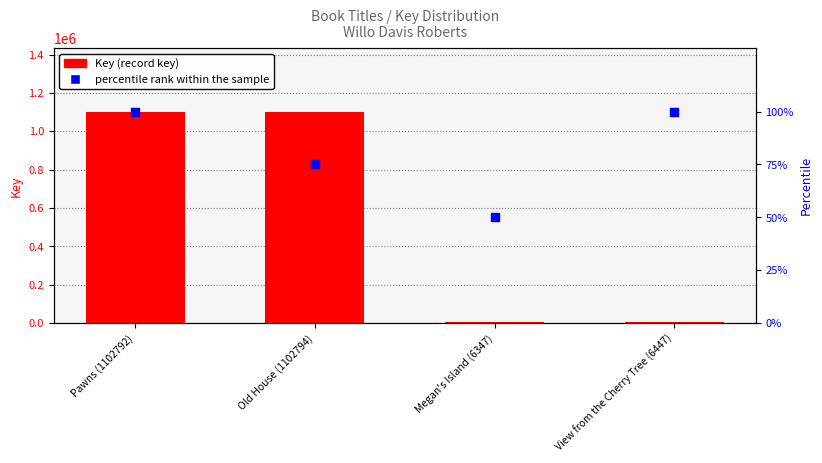

What is the total value across all series at View from the Cherry Tree (6447)?

6547